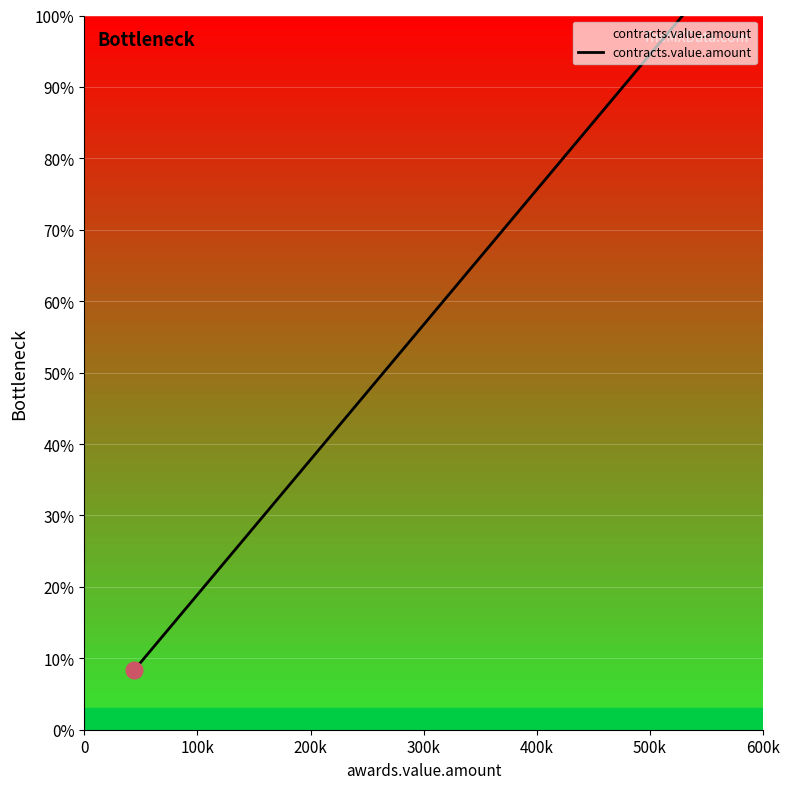

What is the smallest value displayed?

8.3